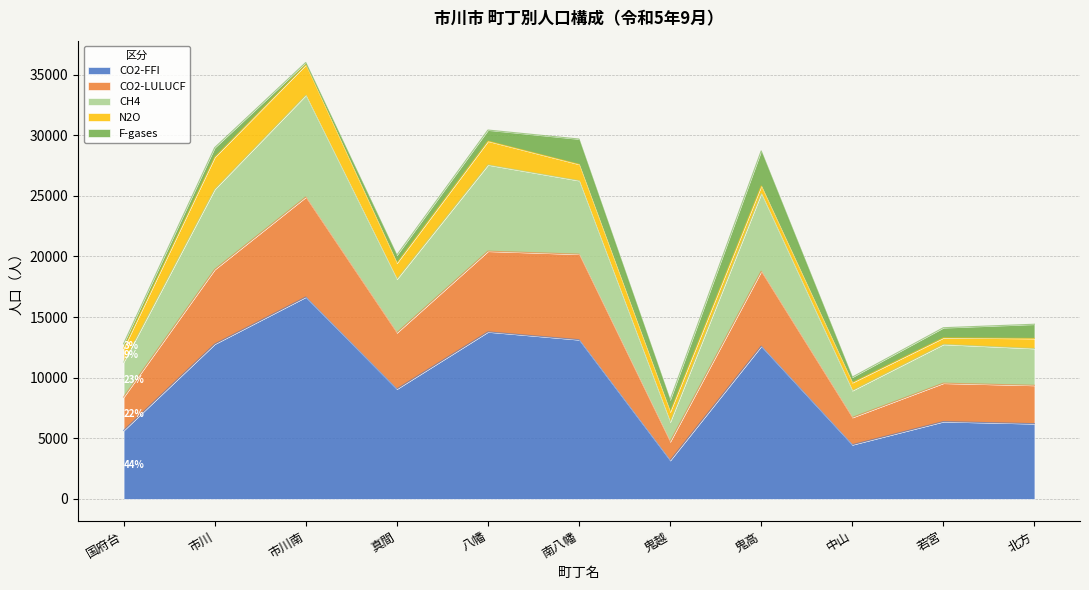

Which category has the lowest value in the CO2-FFI series?

鬼越